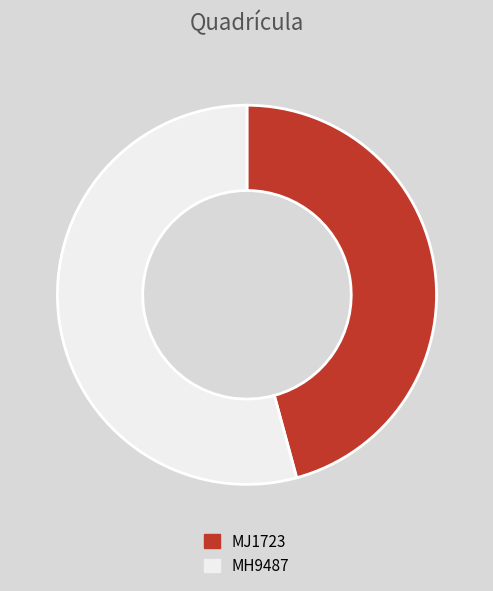

True or false: MH9487 accounts for 54% of the total.

True